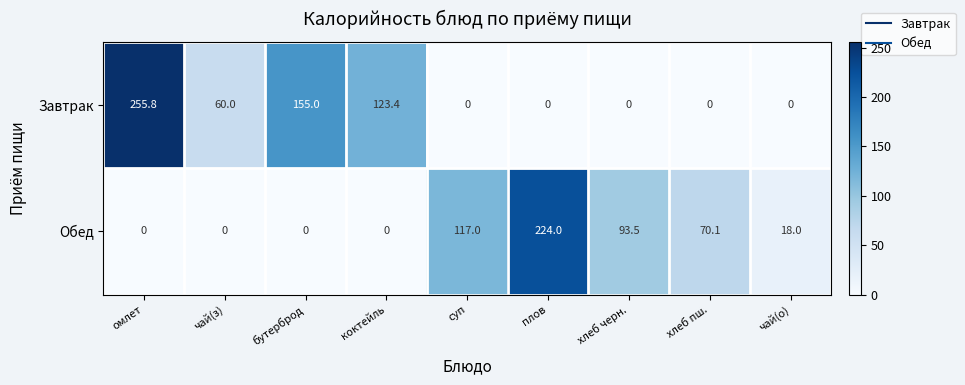

What is the spread (max minus min) of values at чай(о)?

18.0